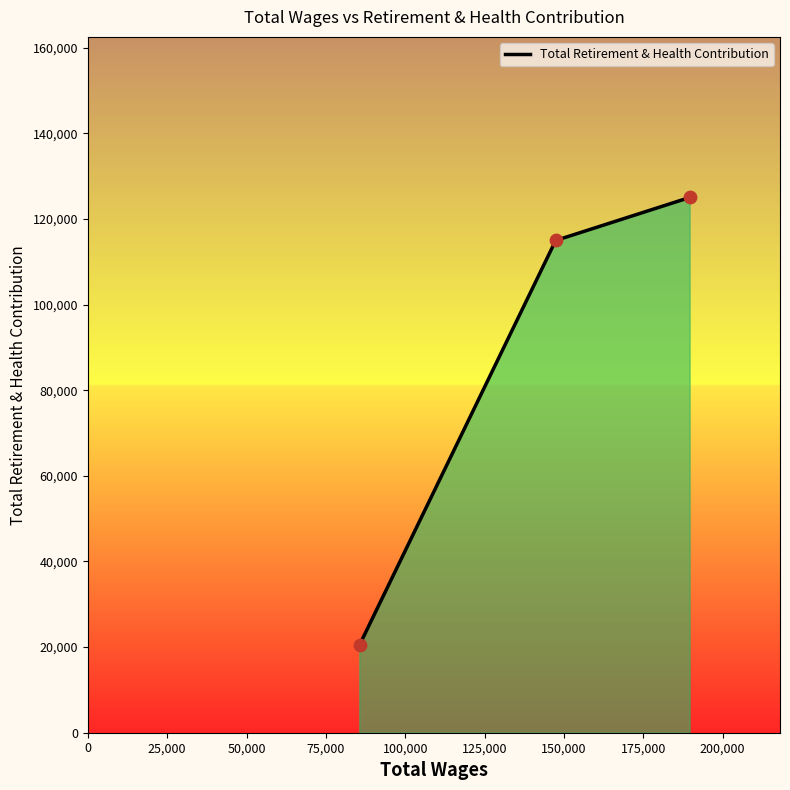

What is the difference between the maximum and minimum values?

104469